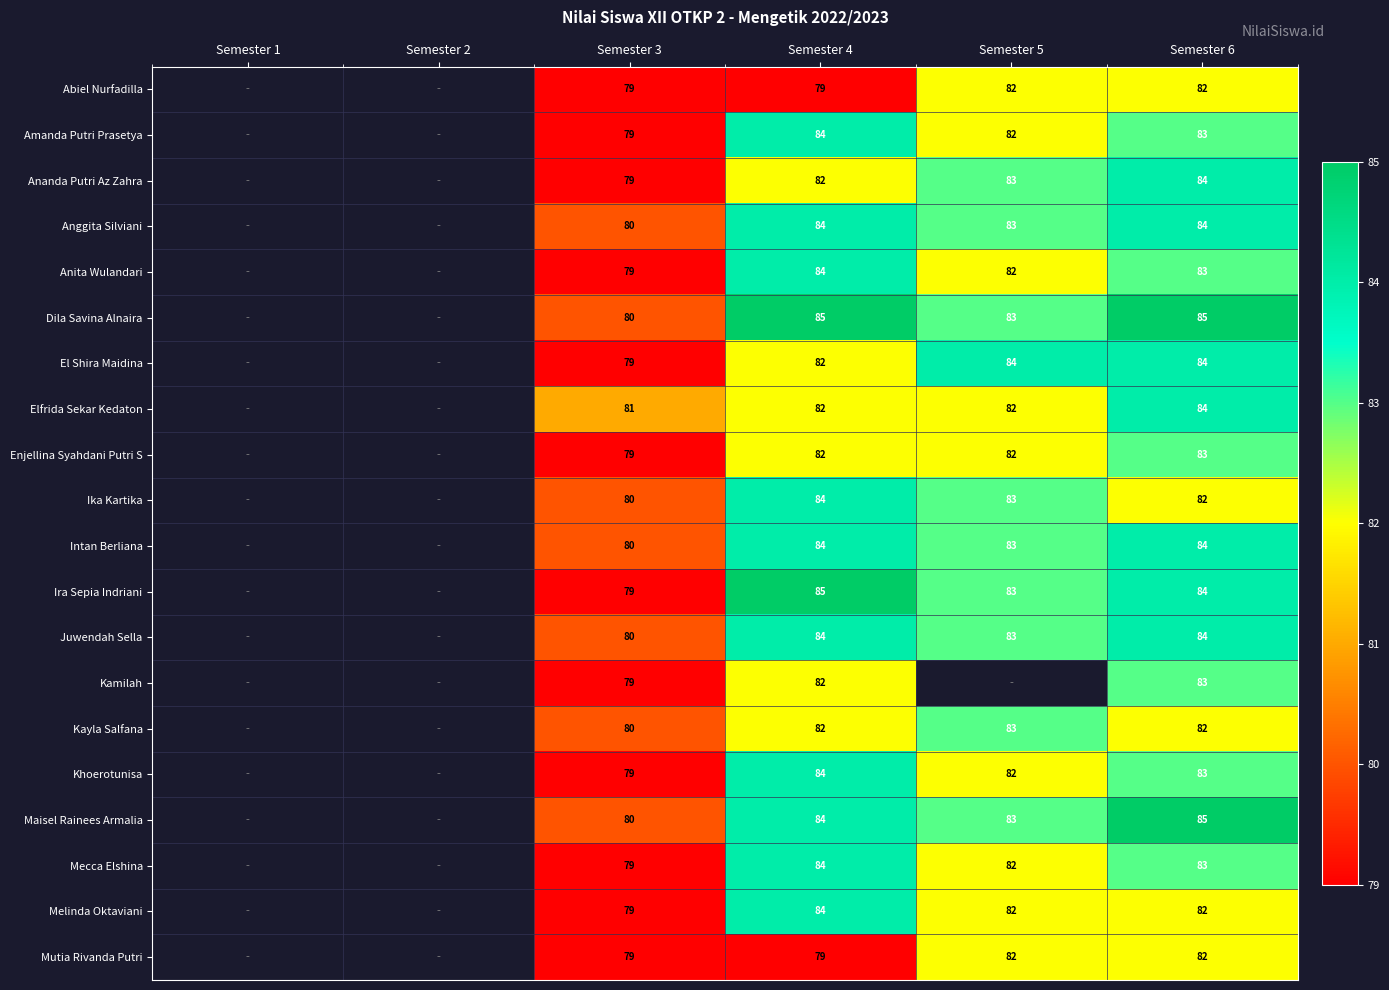

Is the value of Anggita Silviani at Semester 6 greater than the value of Intan Berliana at Semester 5?

Yes